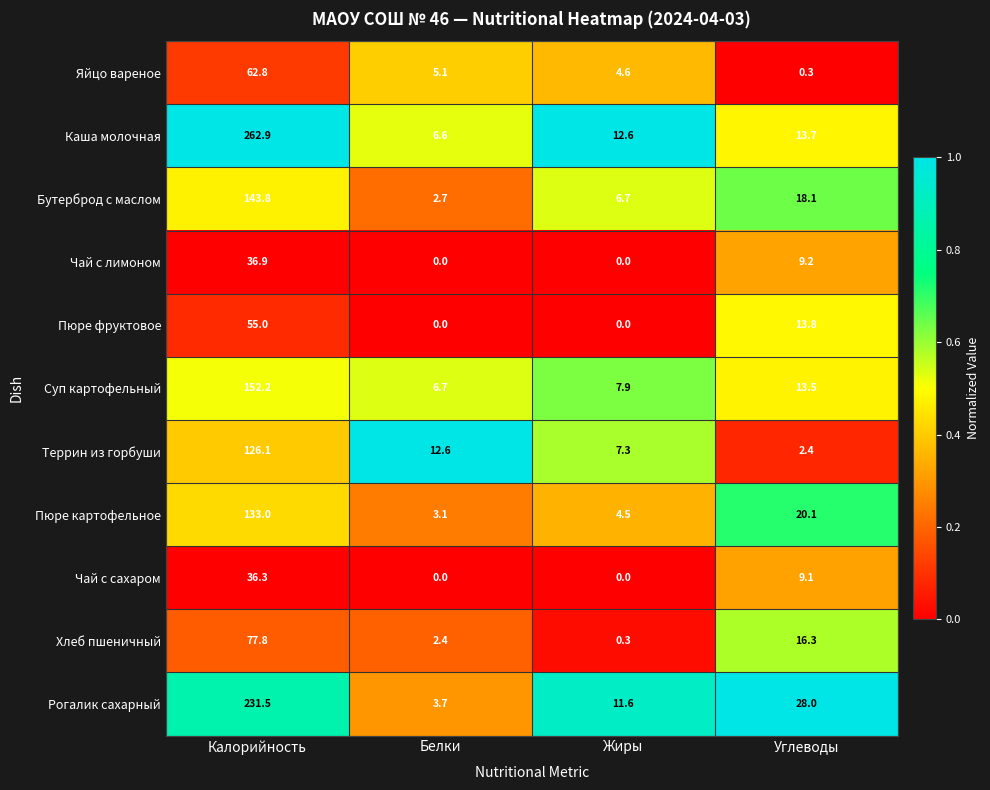

The Суп картофельный series shows 6.7 at Белки. True or false?

True